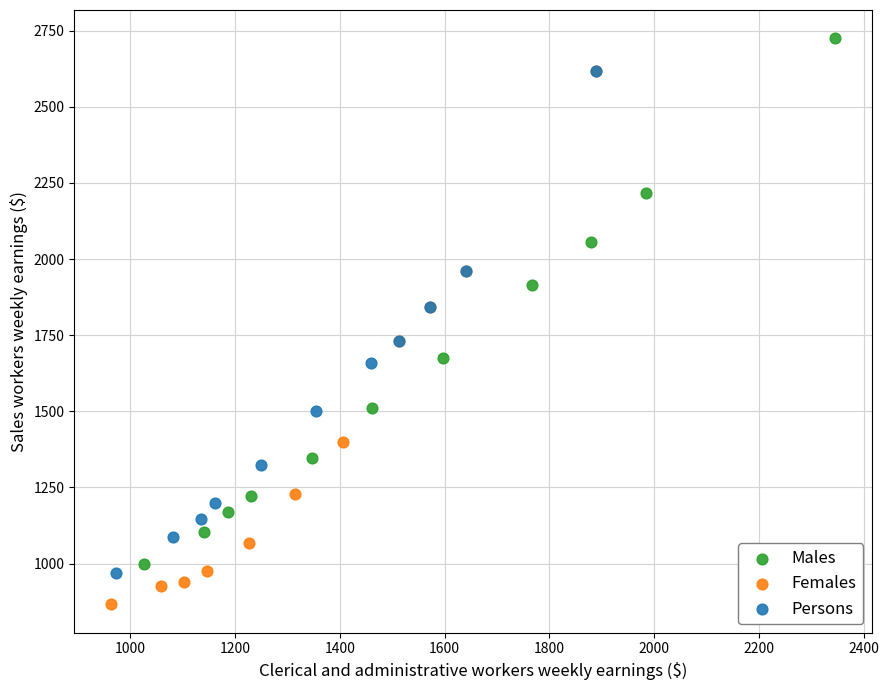

What are all the series names shown in the legend?

Males, Females, Persons